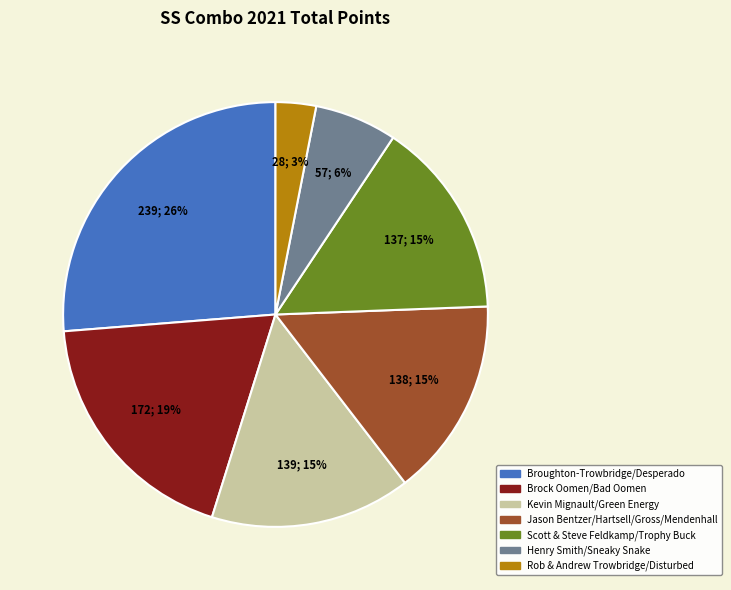

What is the smallest slice in the pie chart?

Rob & Andrew Trowbridge/Disturbed